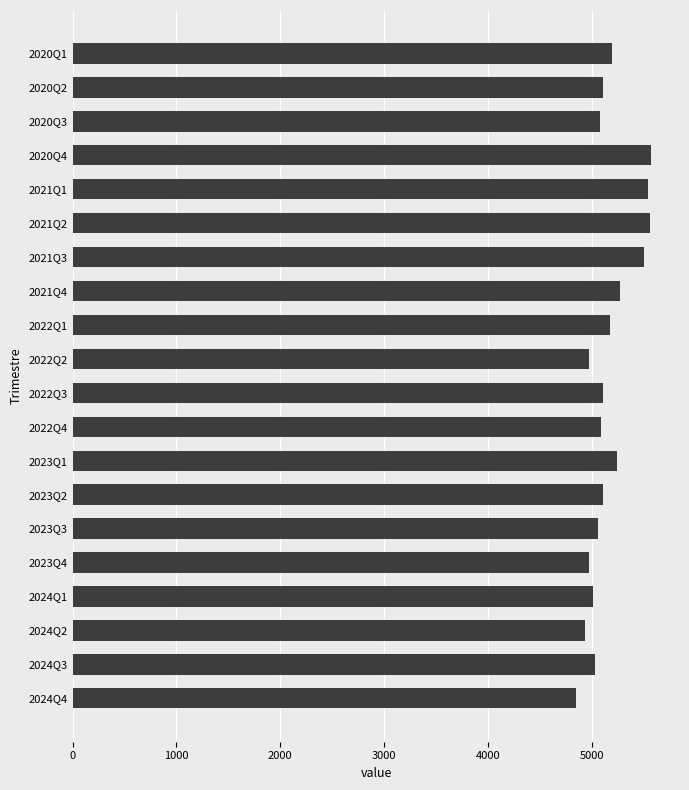

Is it true that the value at 2024Q2 is 2480.7?

False